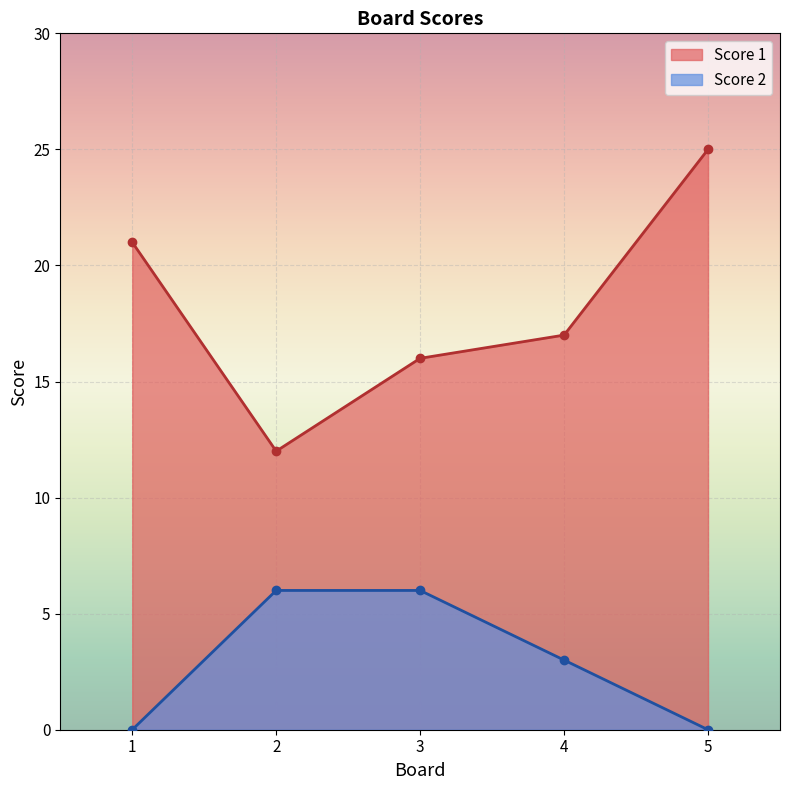

What is the sum of all Score 2 values?

15